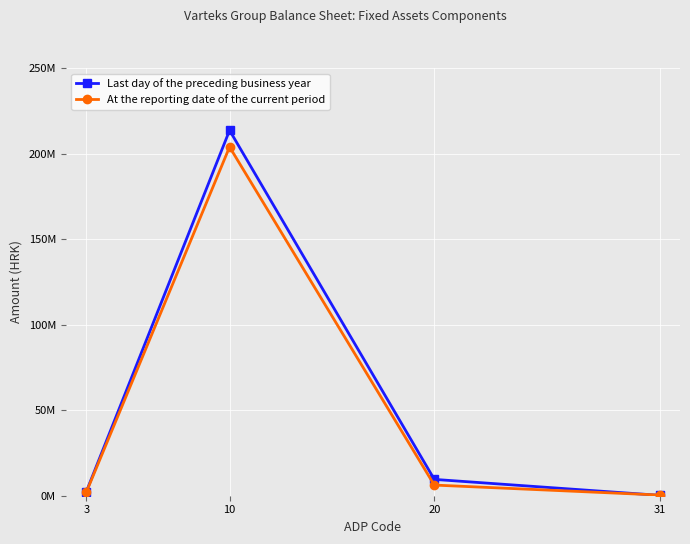

Between 3 and 20, which series saw the biggest shift?

Last day of the preceding business year